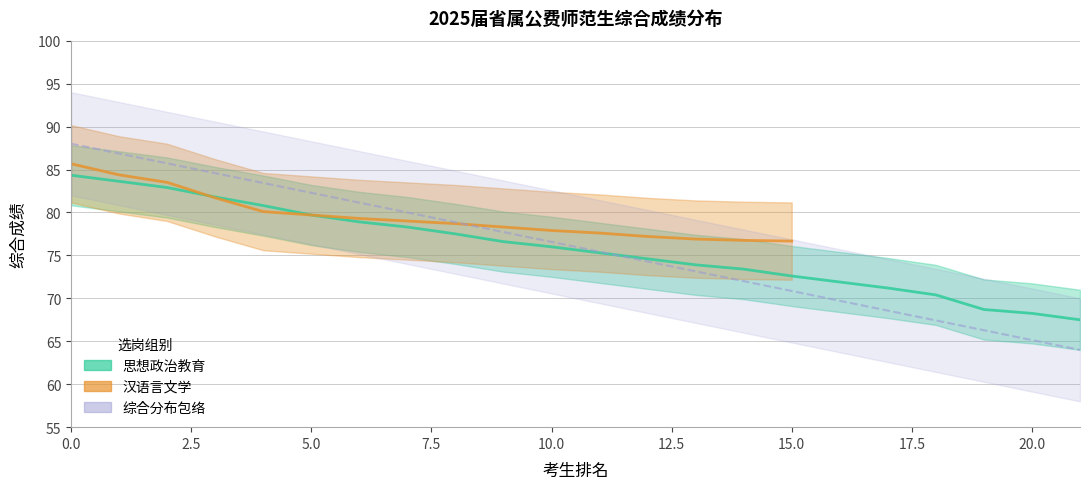

What is the sum of all values?

1668.2